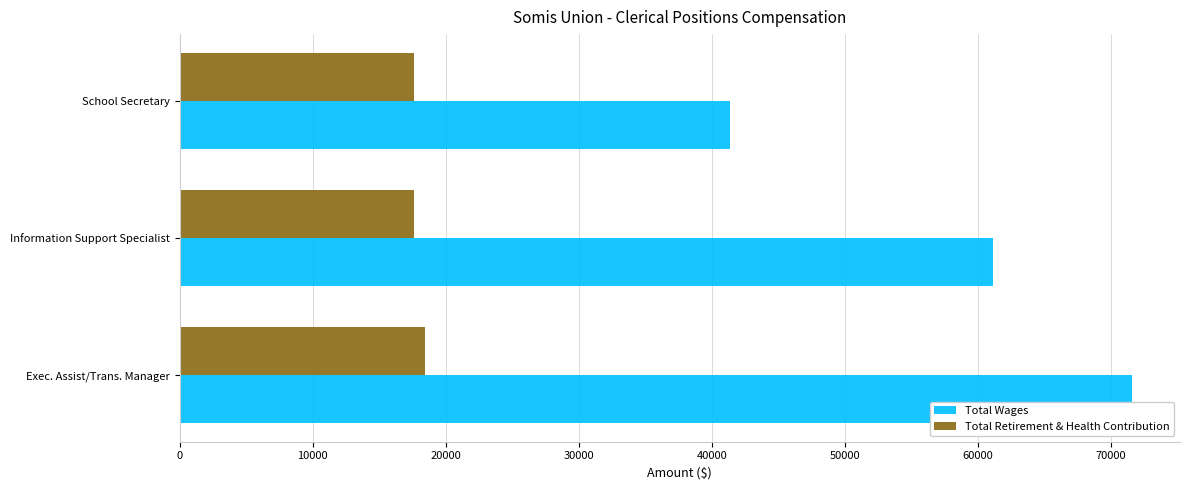

Read the Total Retirement & Health Contribution value at School Secretary.

17577